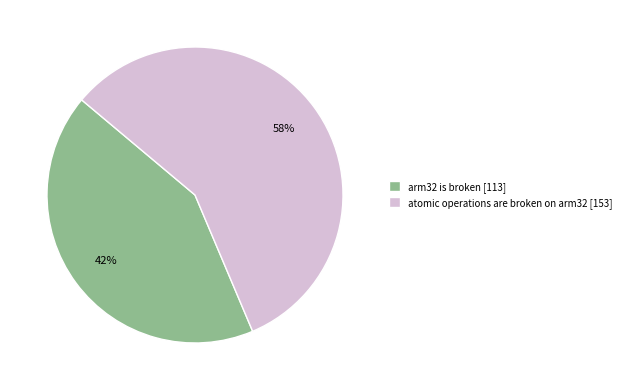

To the nearest percent, what percentage of the pie is atomic operations are broken on arm32?

58%